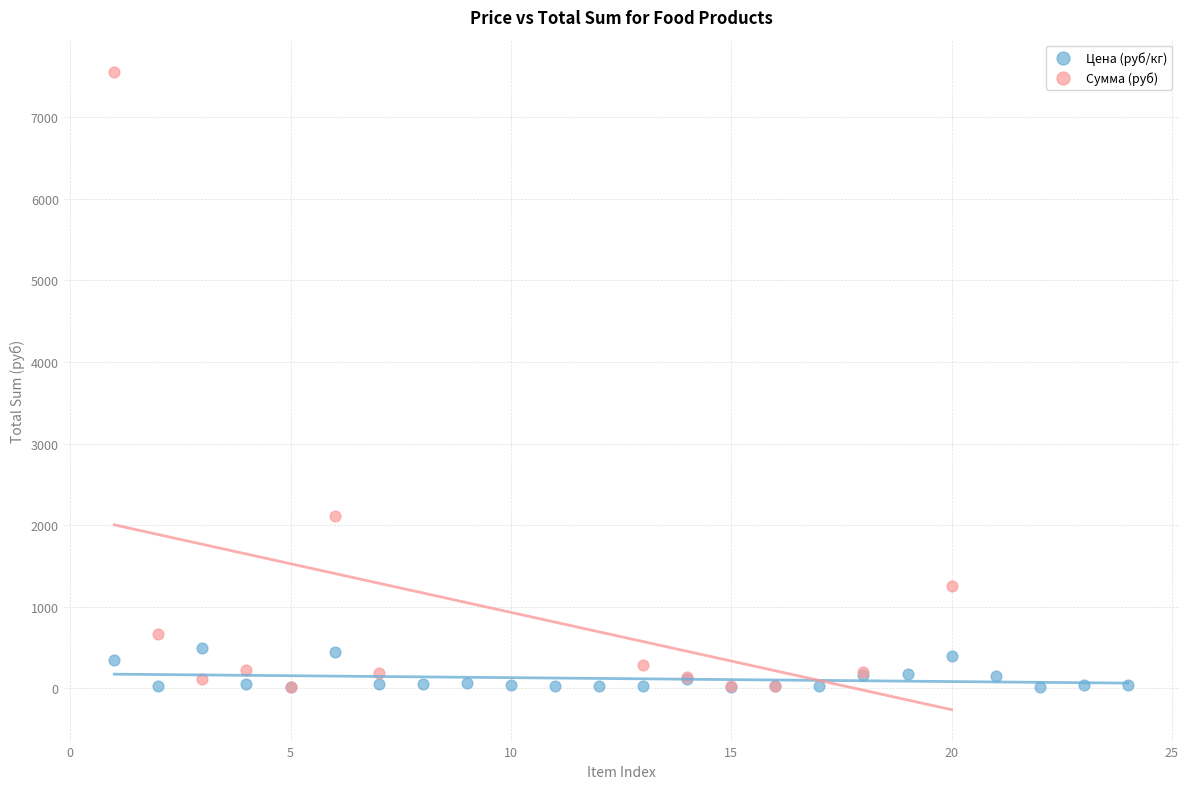

Which series reaches the maximum Y coordinate?

Сумма (руб)